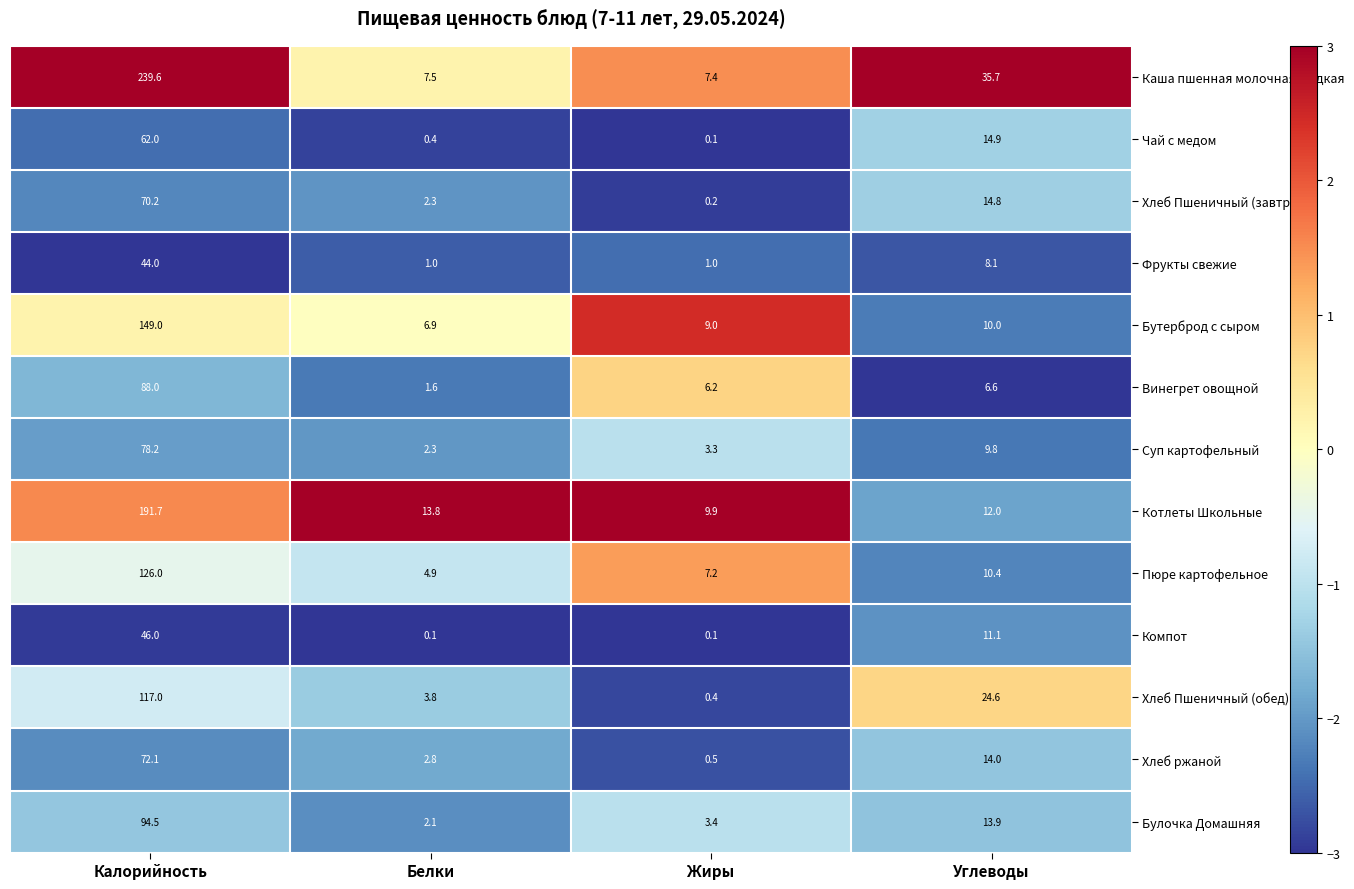

What is the sum of all Суп картофельный values?

93.6